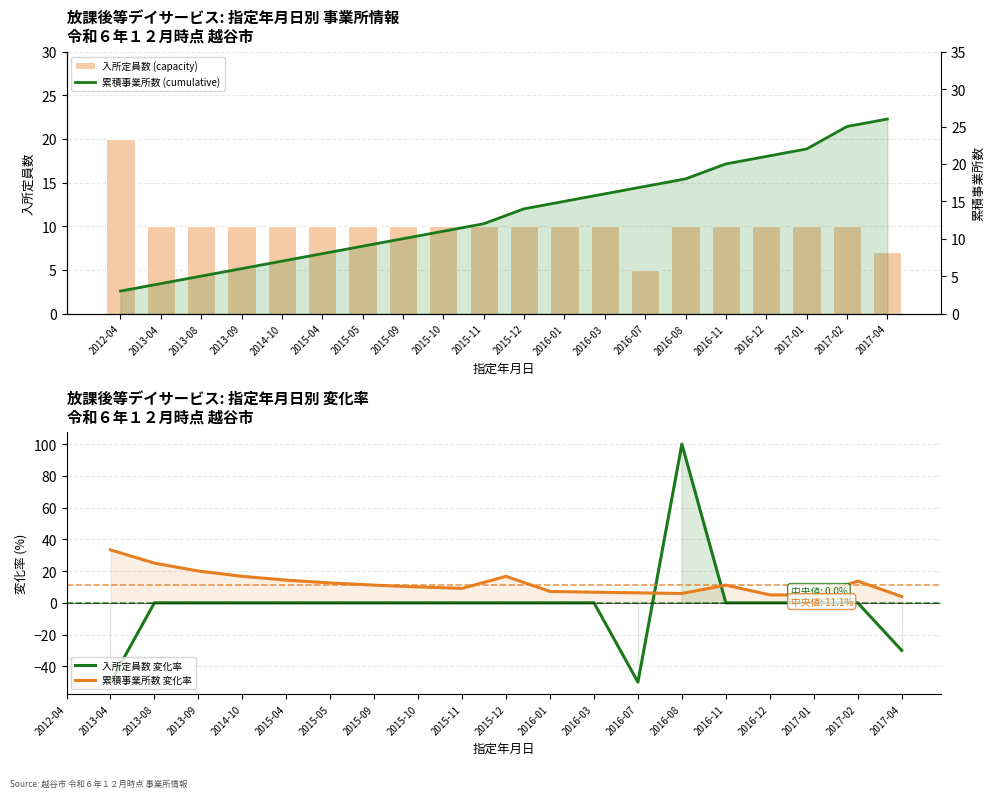

What is the difference between the 累積事業所数 (cumulative) values at 2016-03 and 2013-09?

10.0